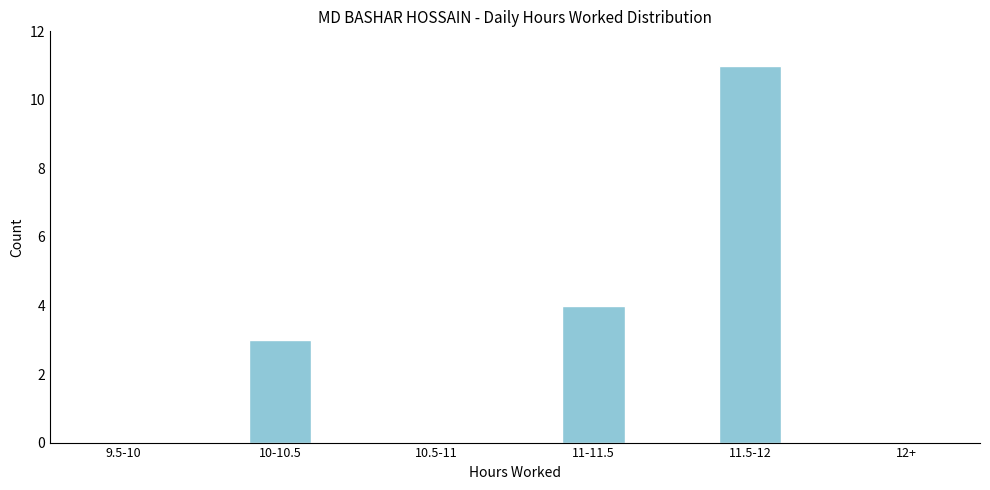

Reading left to right, what are all the values shown in this chart?

9.5-10=0	10-10.5=3	10.5-11=0	11-11.5=4	11.5-12=11	12+=0